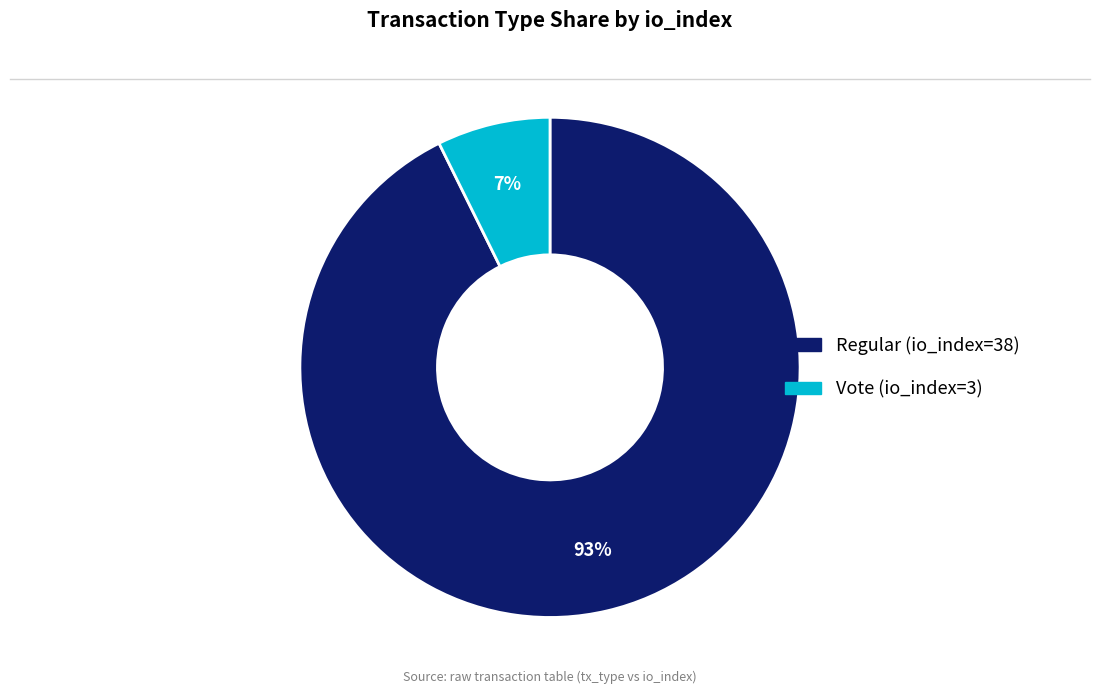

How many segments does this pie chart have?

2